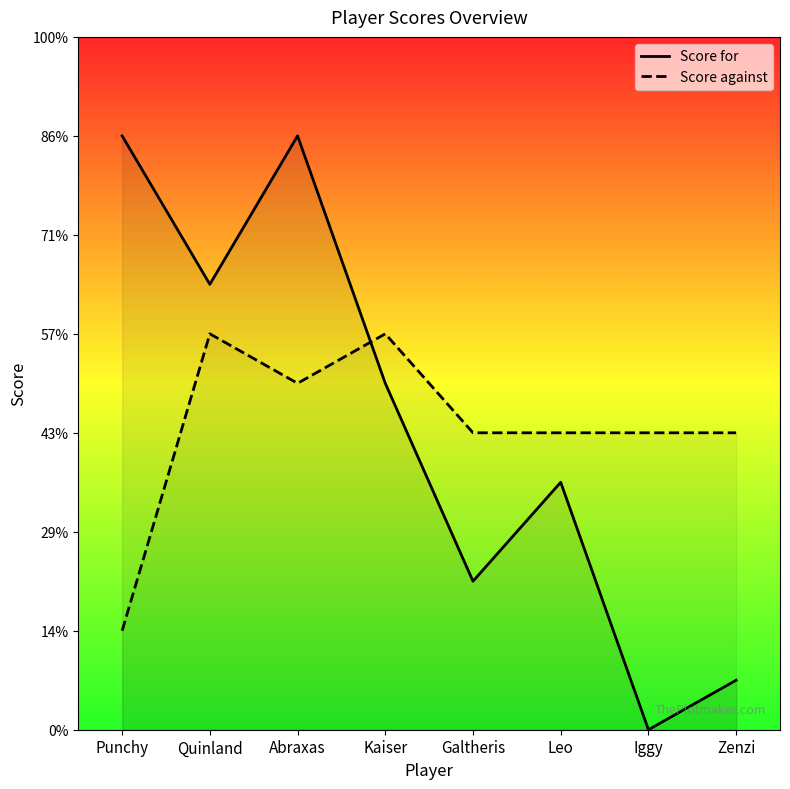

How many interior local valleys does the Score for series have?

3